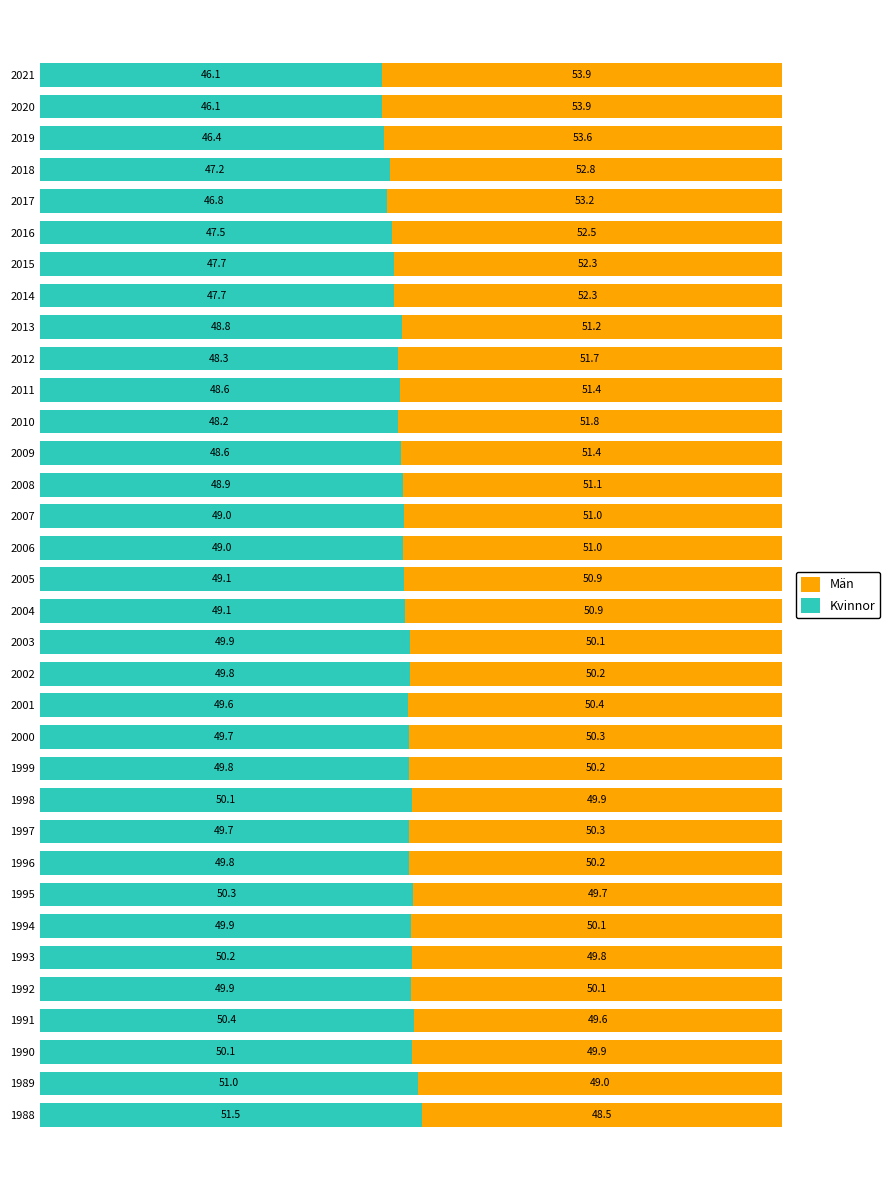

What is the difference between the second highest and minimum values in the Kvinnor series?

4.9